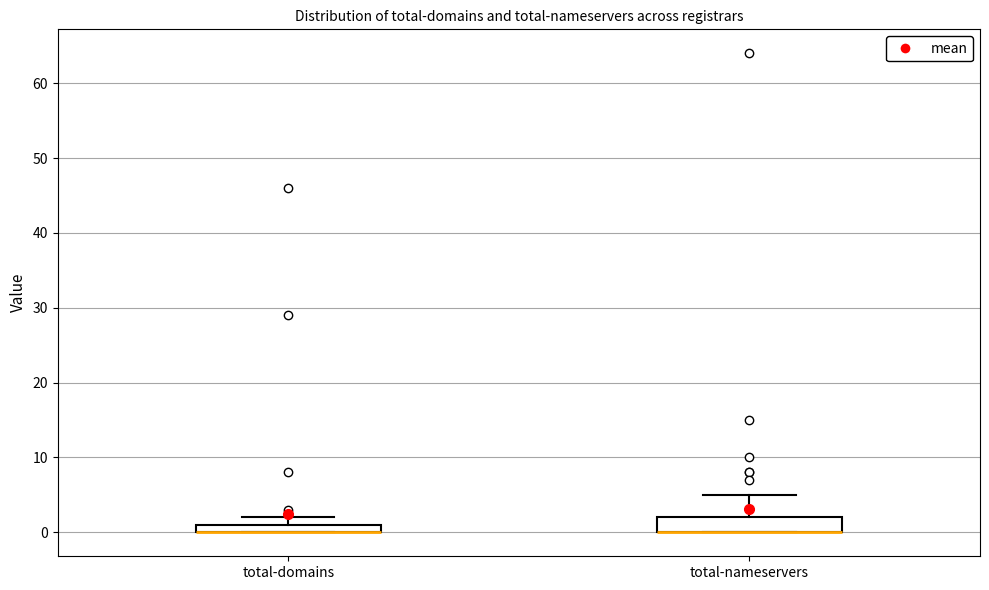

Where does the upper whisker of the box for total-nameservers end on the y-axis? The values are not printed on the chart, so give them approximately, as read against the axis.

5